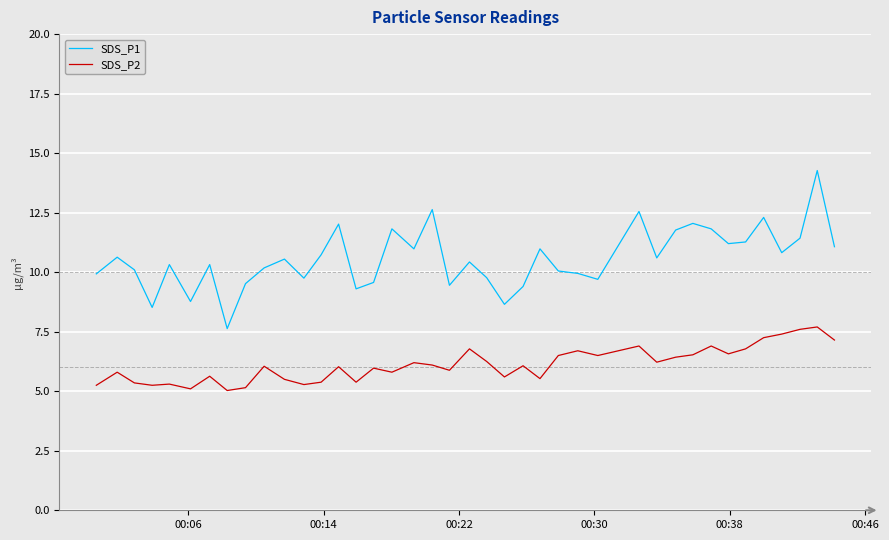

How many series are shown in this chart?

2